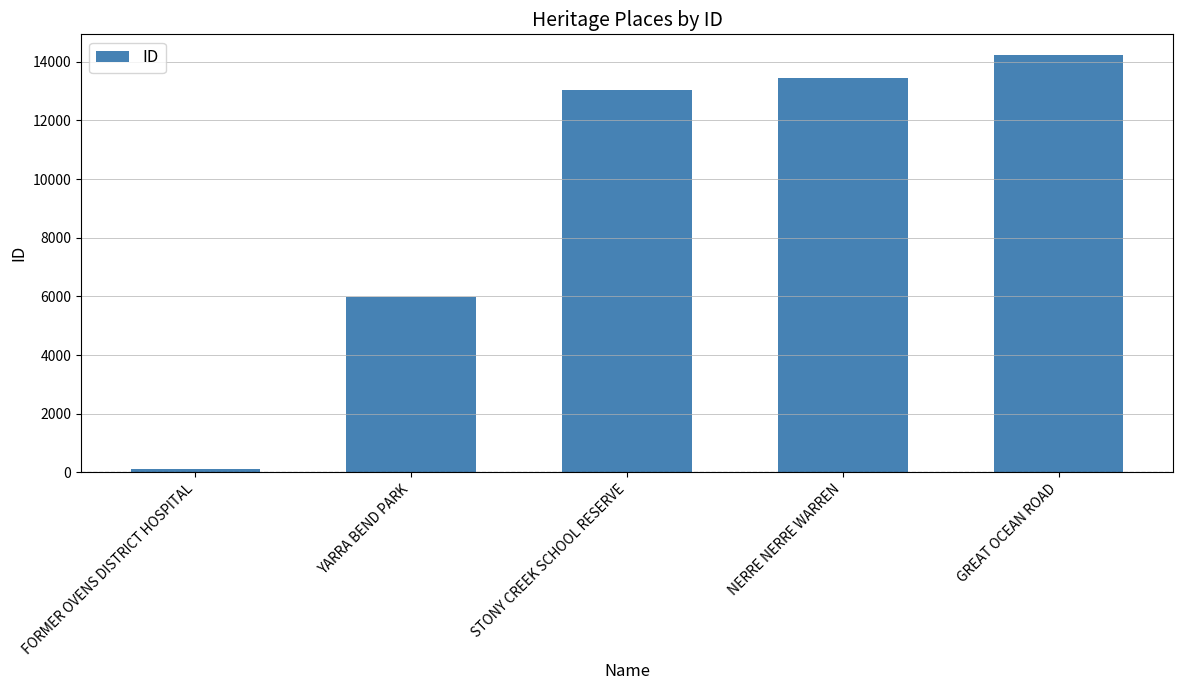

Is it true that the value at STONY CREEK SCHOOL RESERVE is 7495?

False